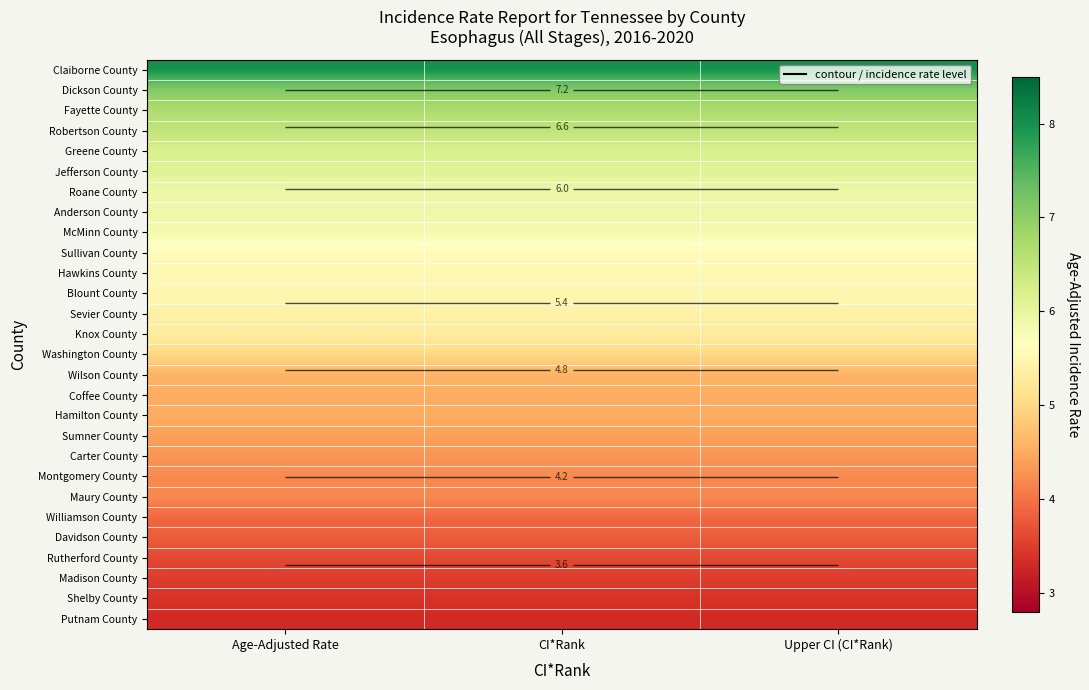

Which series has the largest range (max minus min)?

Claiborne County